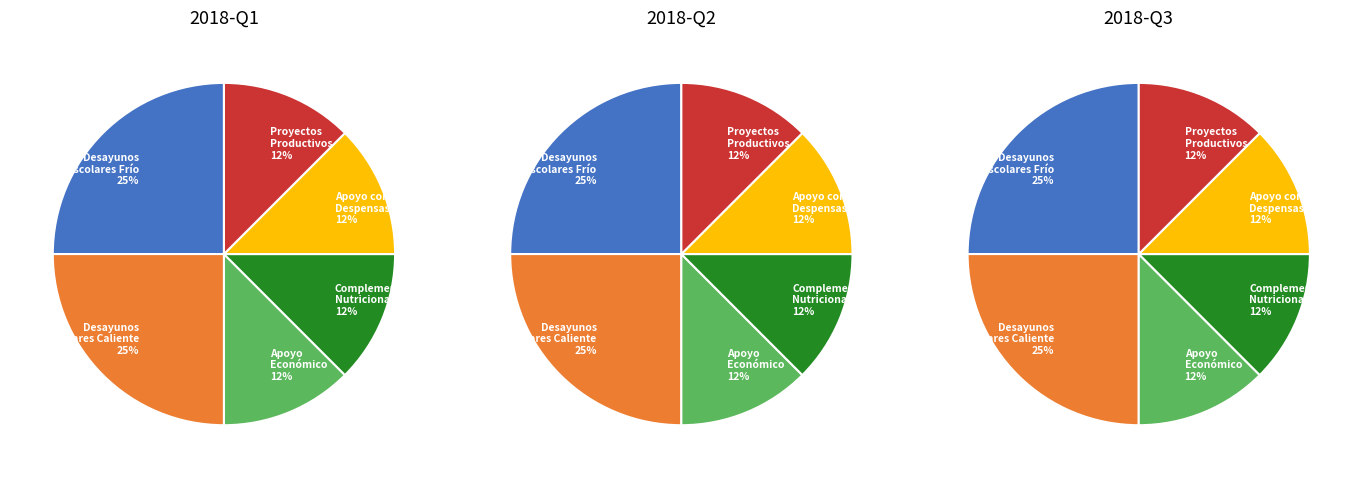

Does Apoyo con Despensas represent more than half of the total?

No